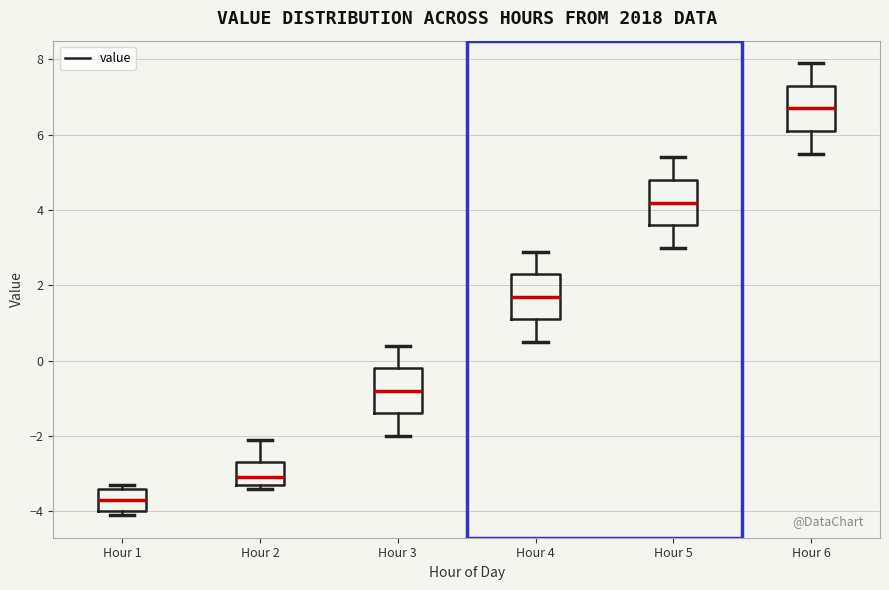

Which box has the lowest median line?

Hour 1